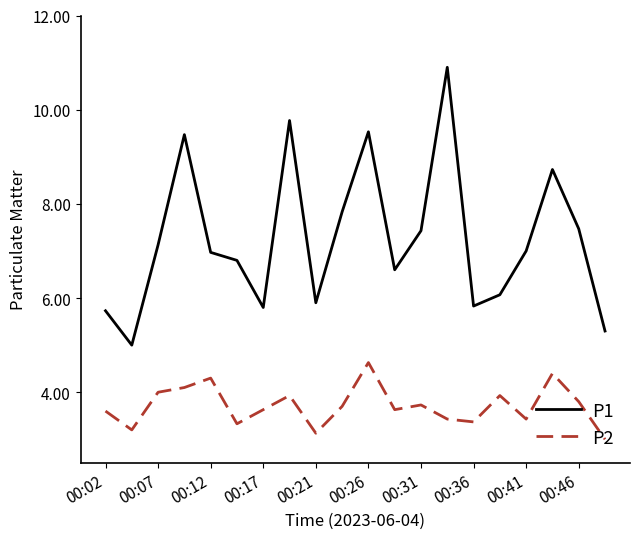

Which series has the largest total across all categories?

P1